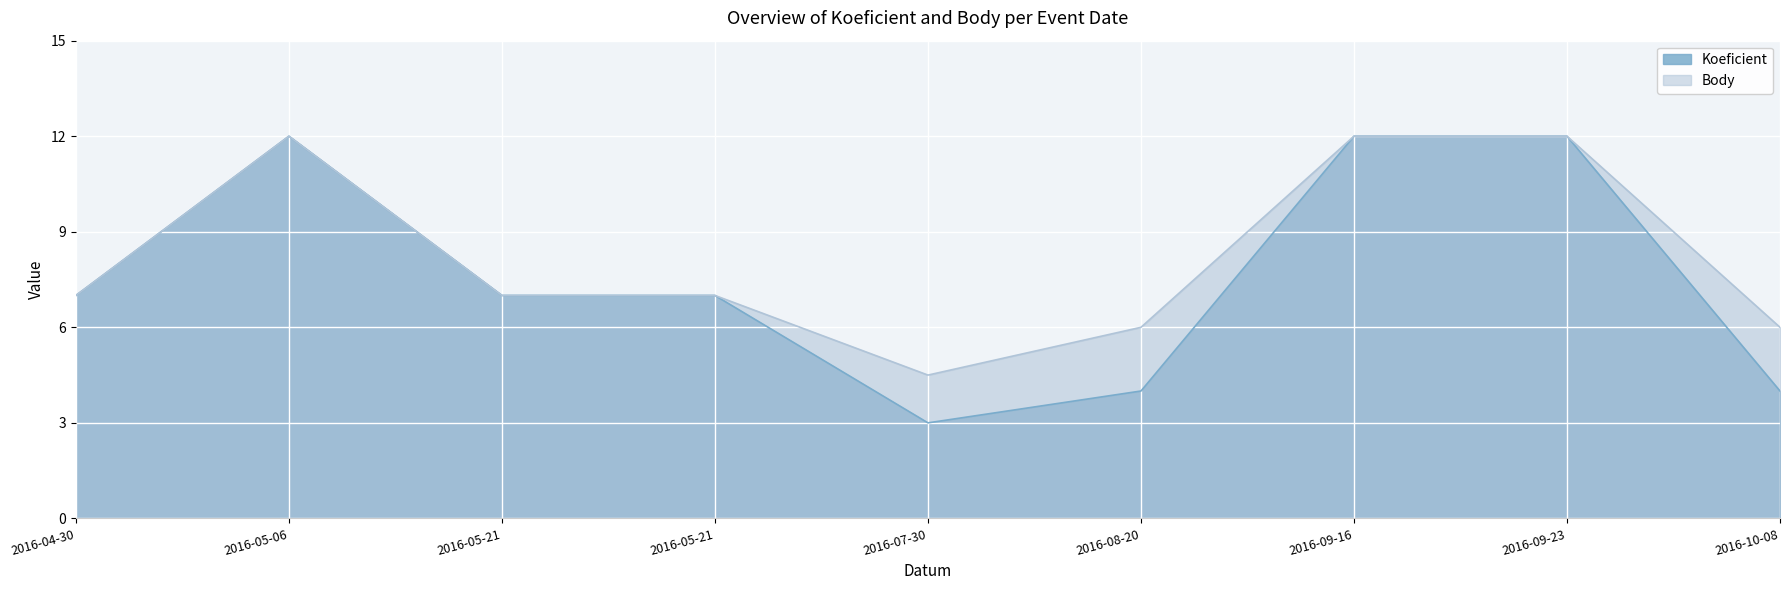

At which label does Body first exceed 7?

2016-05-06